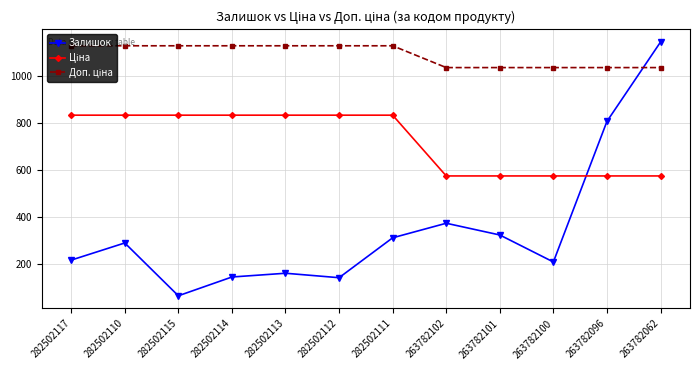

What is the difference between the highest and lowest values at 263782101?

713.1